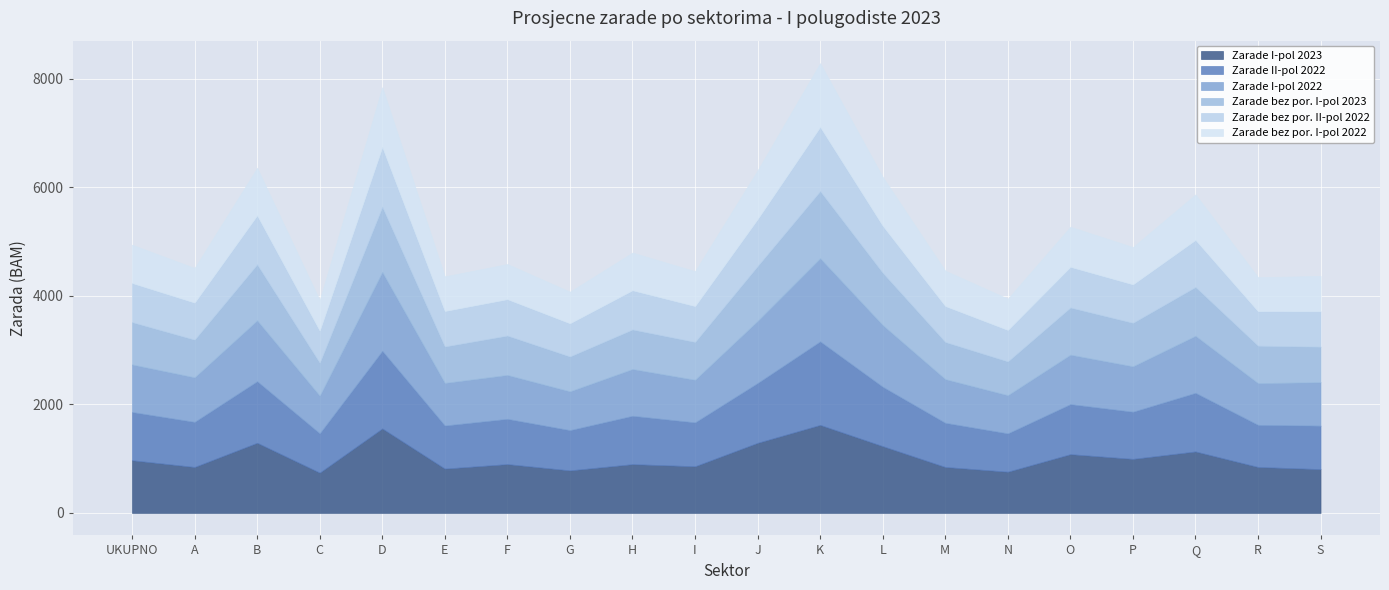

What are all the series names shown in the legend?

Zarade I-pol 2023, Zarade II-pol 2022, Zarade I-pol 2022, Zarade bez por. I-pol 2023, Zarade bez por. II-pol 2022, Zarade bez por. I-pol 2022